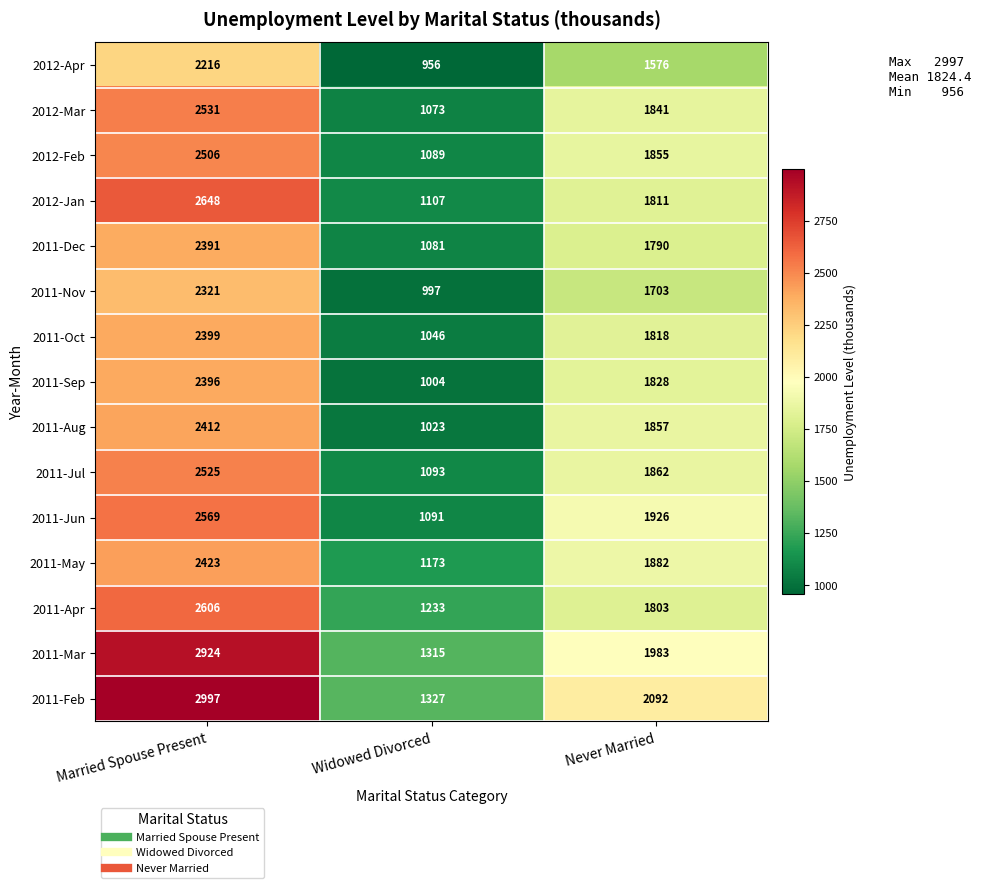

Where does the 2011-Oct series first go above 1818?

Married Spouse Present